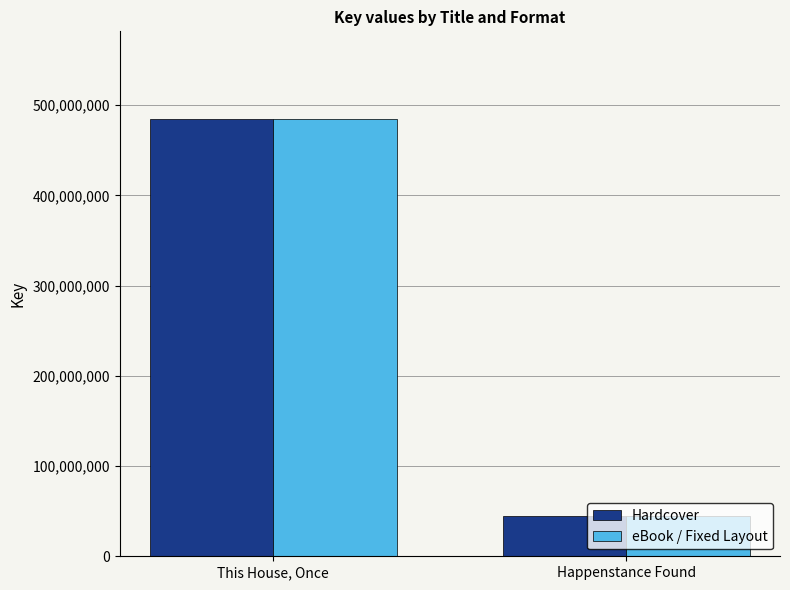

What is the minimum value shown in the chart?

45156450